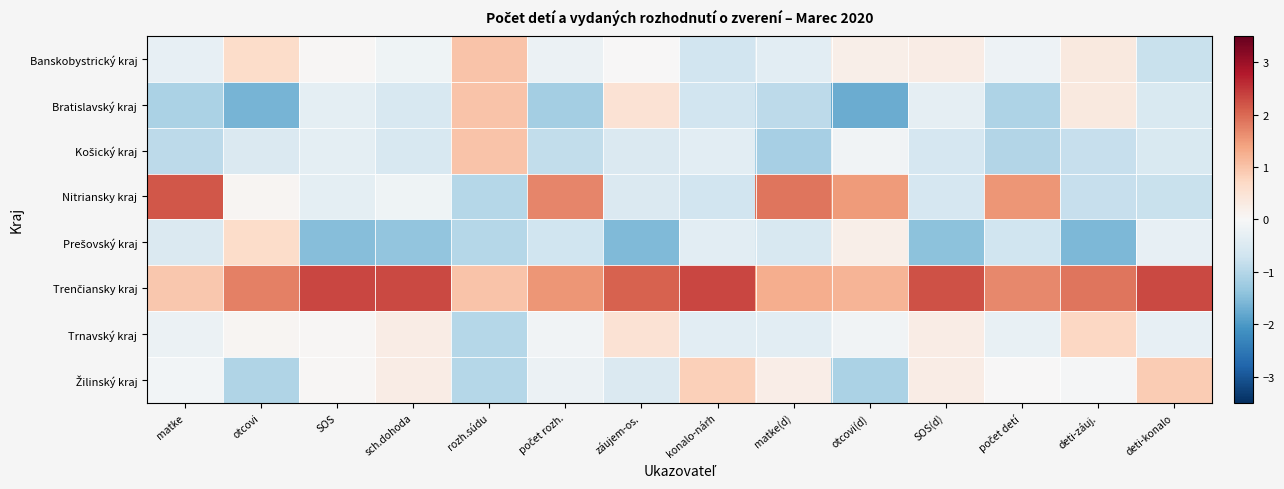

How many data points does each series have?

14